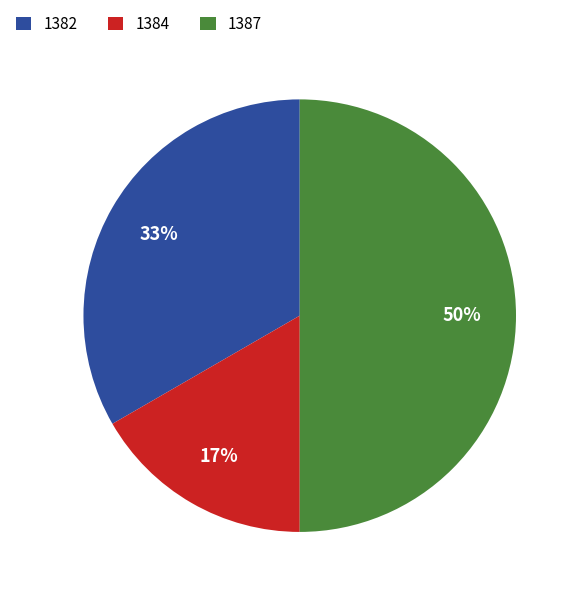

Which slice is the largest?

1387